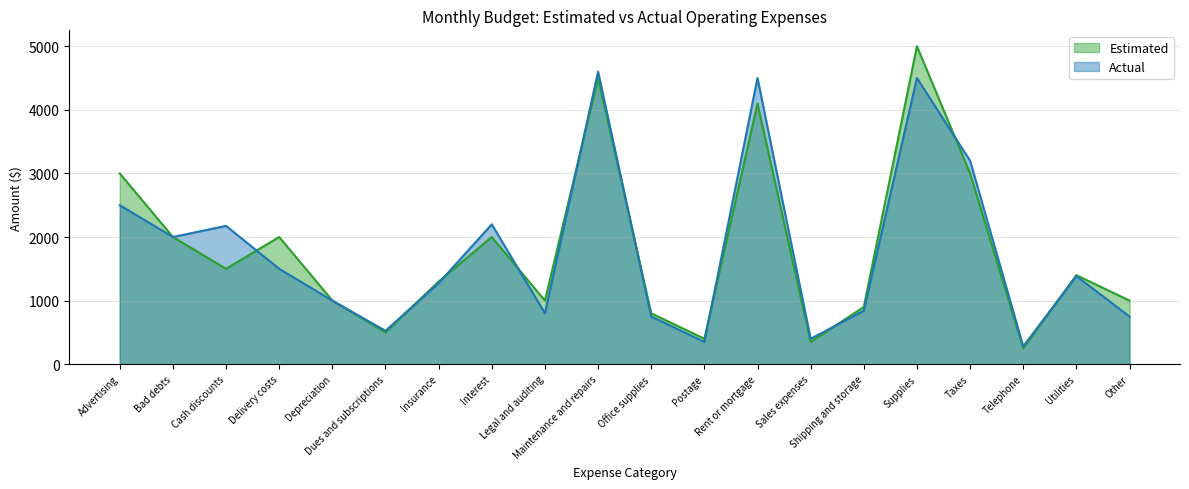

At which category does Actual reach its first local peak?

Cash discounts